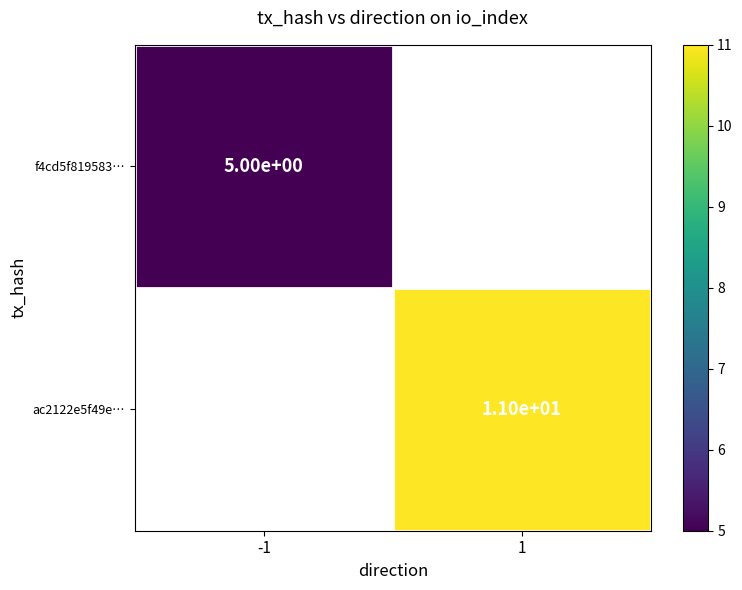

How many distinct data groups are displayed?

2